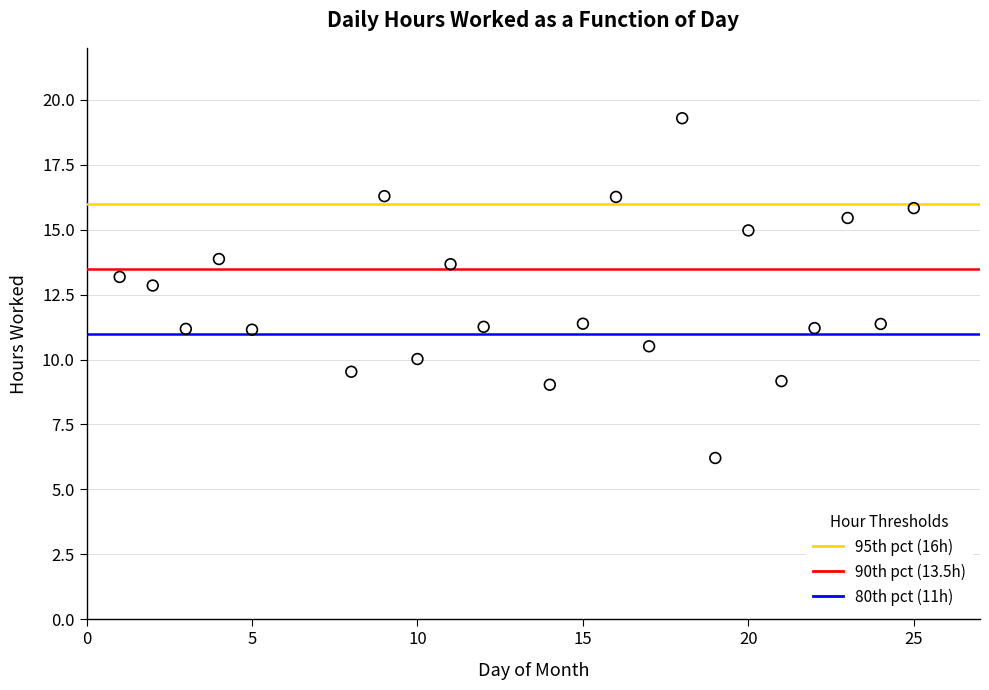

What is the range of X values (max minus min)?

24.0